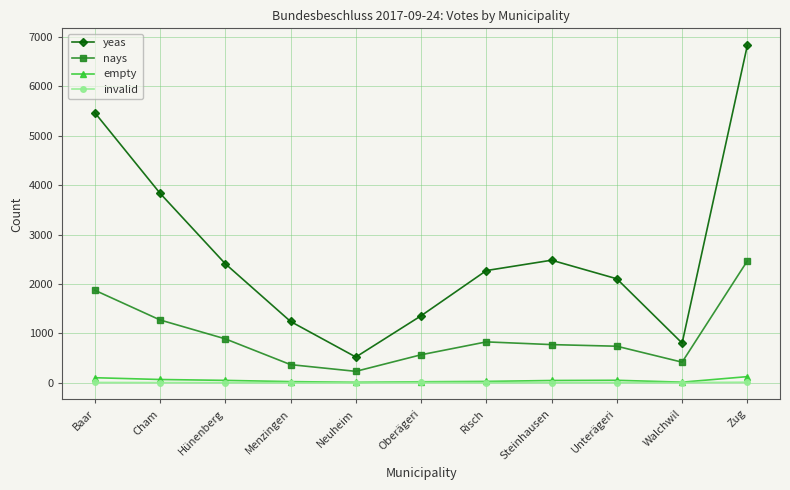

True or false: nays and invalid intersect in this chart.

False